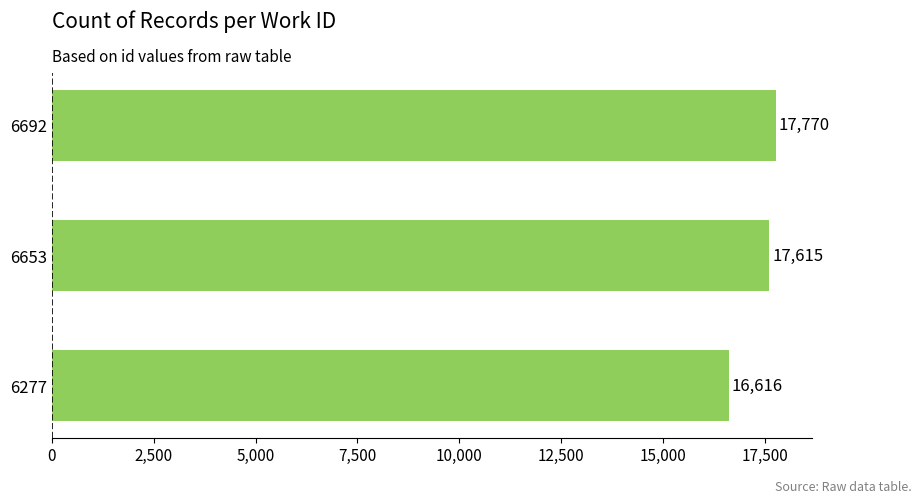

Which has a higher value, 6653 or 6692?

6692